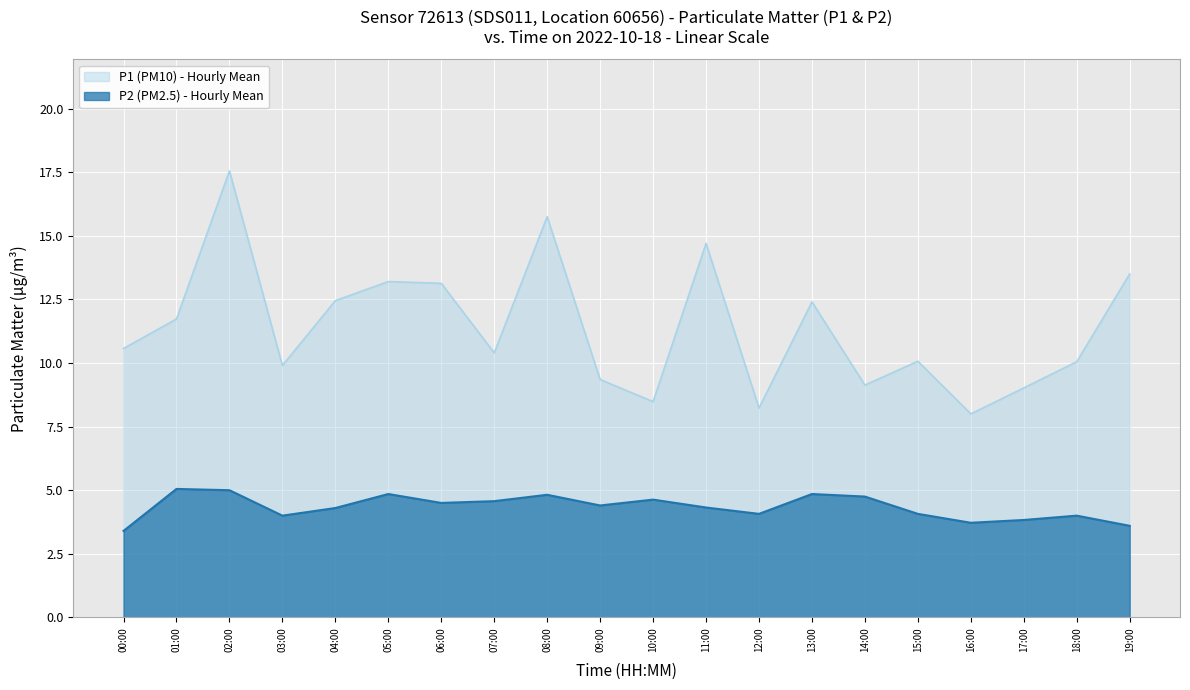

List the series in order of their peak value, highest first.

P1 (PM10) - Hourly Mean, P2 (PM2.5) - Hourly Mean